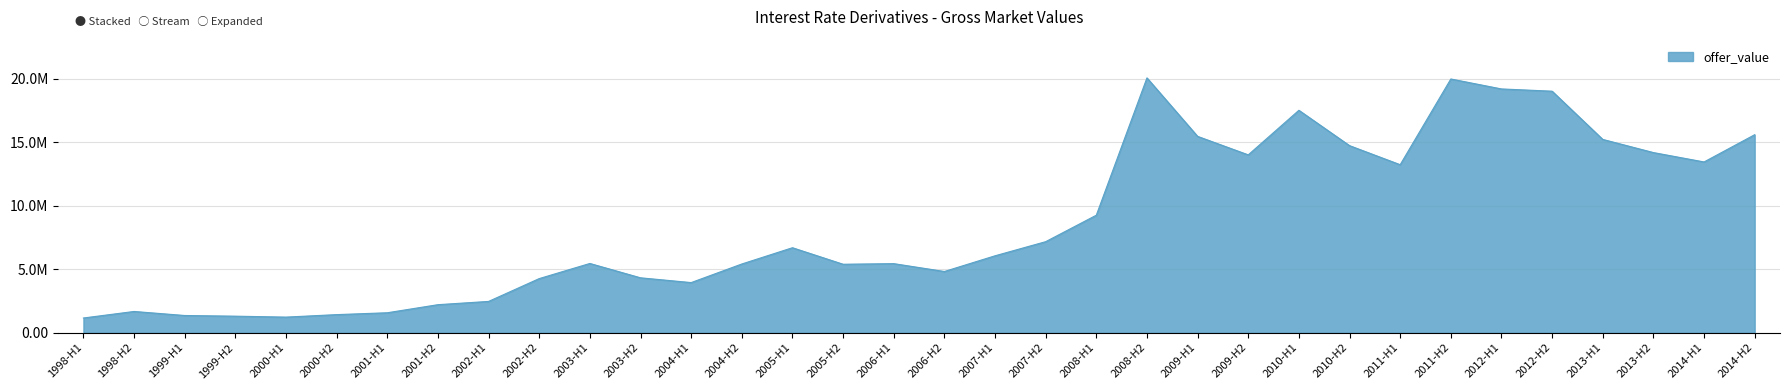

Reading left to right, what are all the values shown in this chart?

1998-H1=1159550	1998-H2=1674832	1999-H1=1356902	1999-H2=1303751	2000-H1=1230306	2000-H2=1426368	2001-H1=1573053	2001-H2=2209872	2002-H1=2467087	2002-H2=4266415	2003-H1=5458538	2003-H2=4327834	2004-H1=3951340	2004-H2=5416957	2005-H1=6699411	2005-H2=5397159	2006-H1=5445125	2006-H2=4825849	2007-H1=6063209	2007-H2=7176526	2008-H1=9263462	2008-H2=20086863	2009-H1=15477620	2009-H2=14019733	2010-H1=17532737	2010-H2=14746115	2011-H1=13243988	2011-H2=20000892	2012-H1=19216154	2012-H2=19038322	2013-H1=15237617	2013-H2=14199928	2014-H1=13460533	2014-H2=15608181